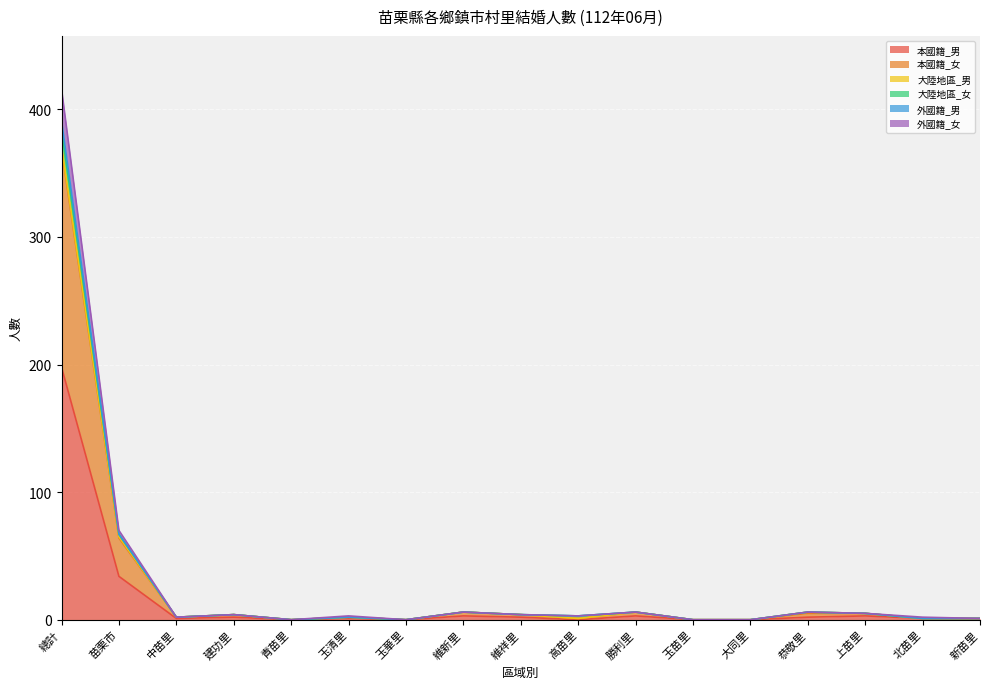

The 大陸地區_女 series shows 8 at 維新里. True or false?

False